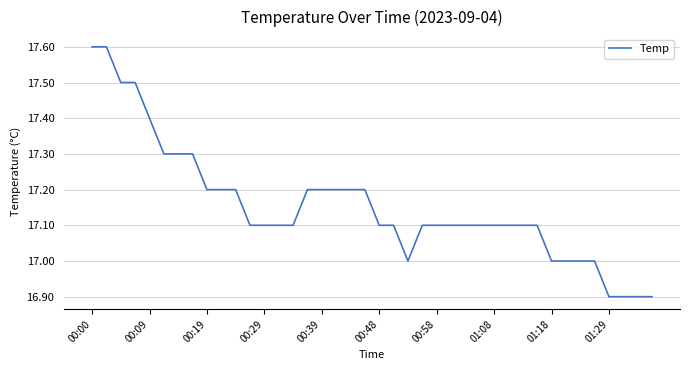

What is the greatest value displayed?

17.6